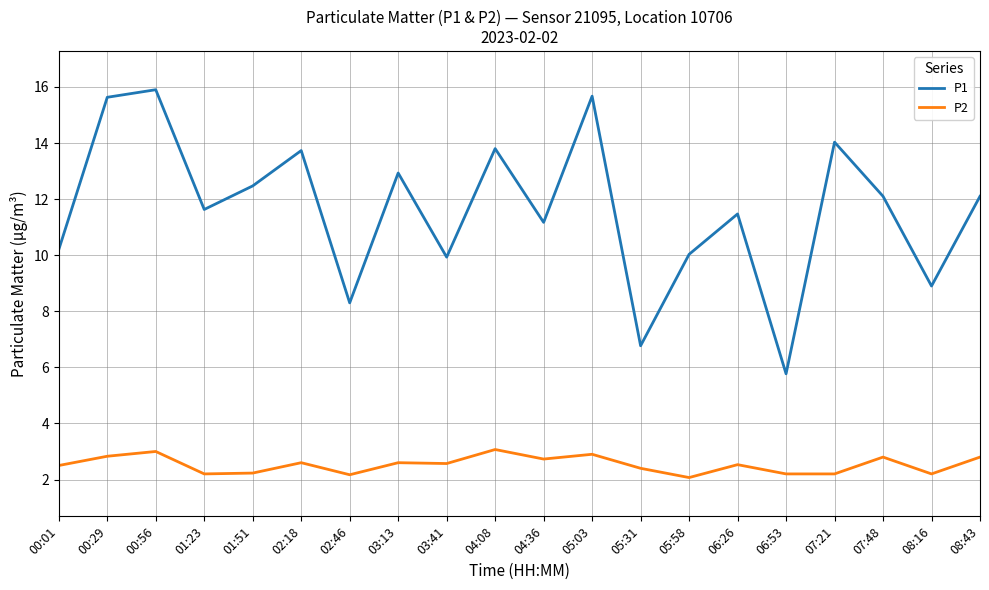

Is it true that P1 equals 12.1 at 07:48?

True